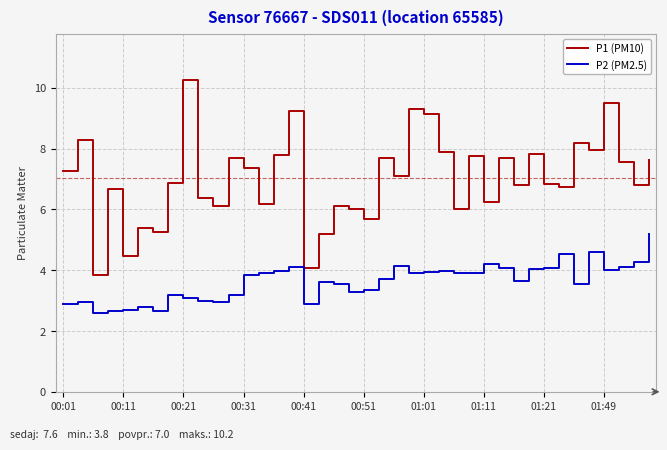

What is the sum of all P2 (PM2.5) values?

145.0